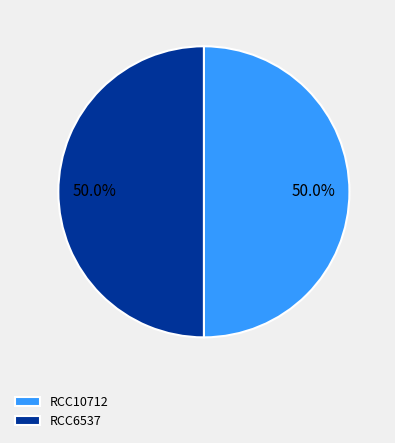

Count the number of slices in the pie.

2